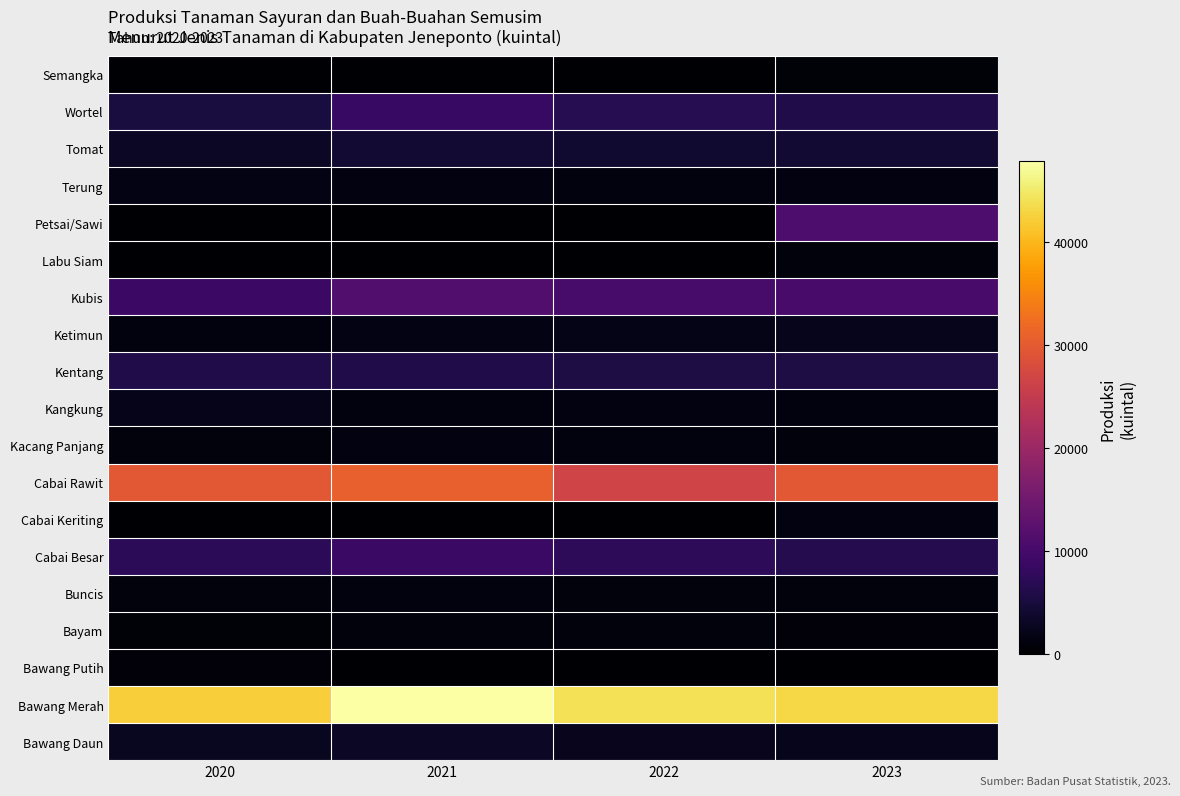

At which category does the chart reach its minimum across all series?

2021